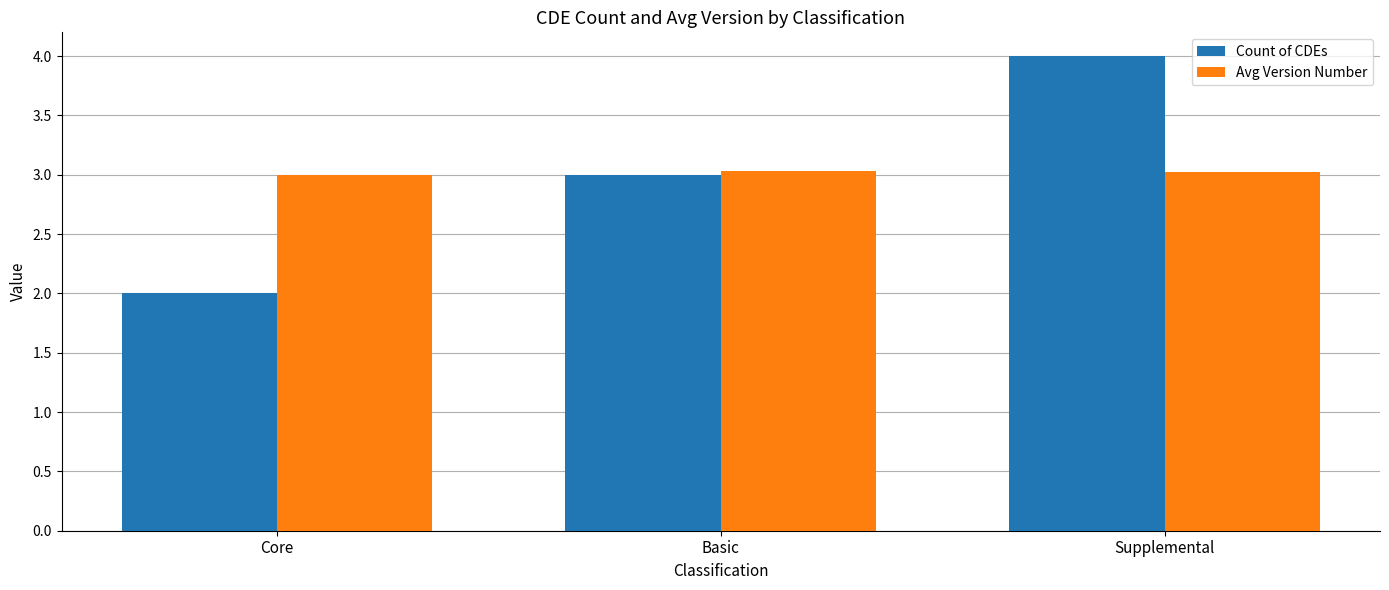

What is the label of the 2nd bar from the right?

Basic